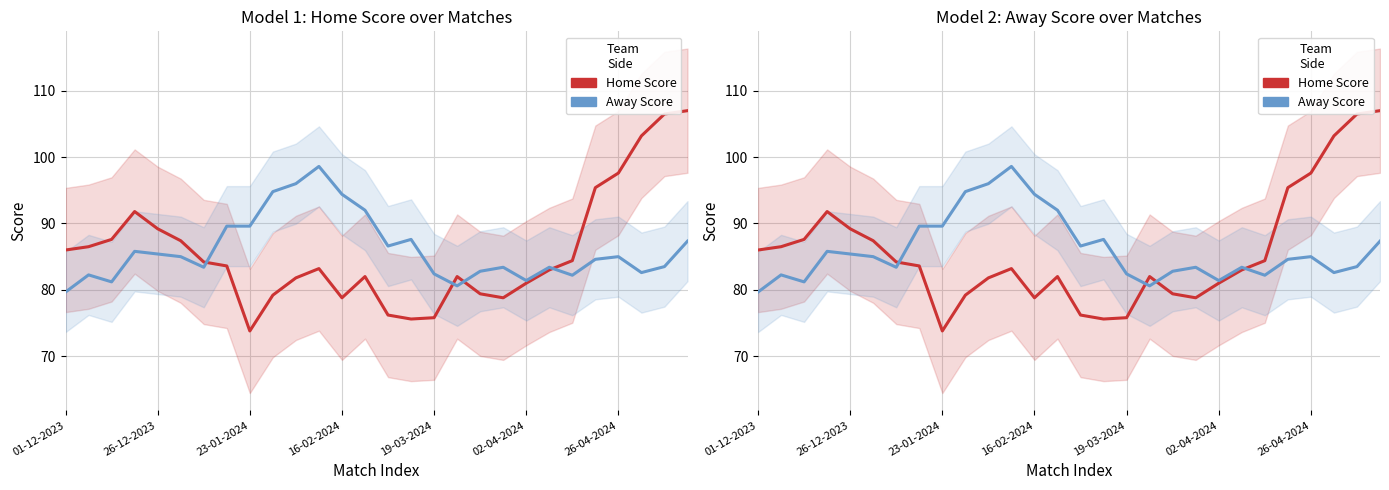

Rank the series at 27 from lowest to highest value.

Away Score, Home Score